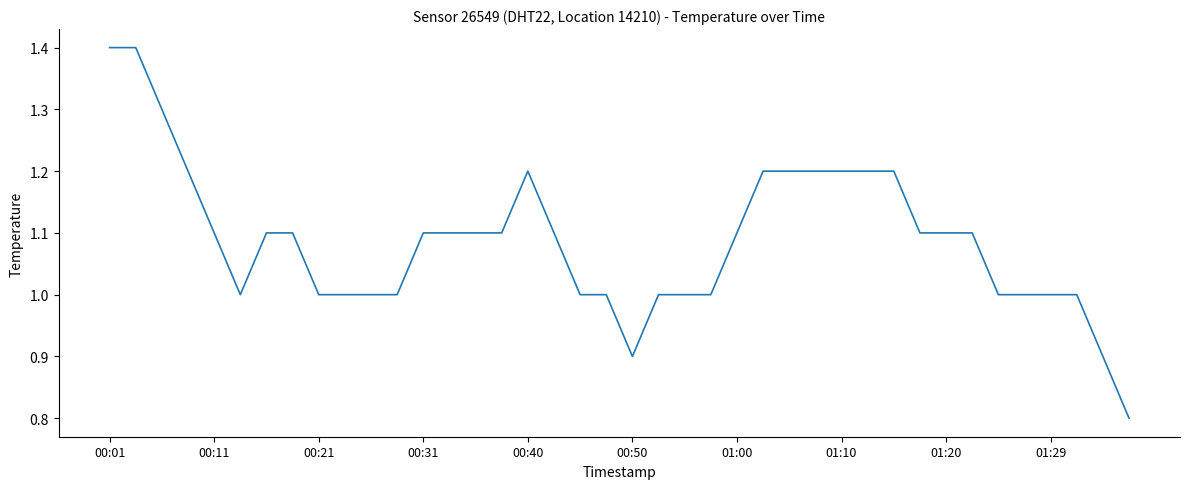

What is the smallest value displayed?

0.8